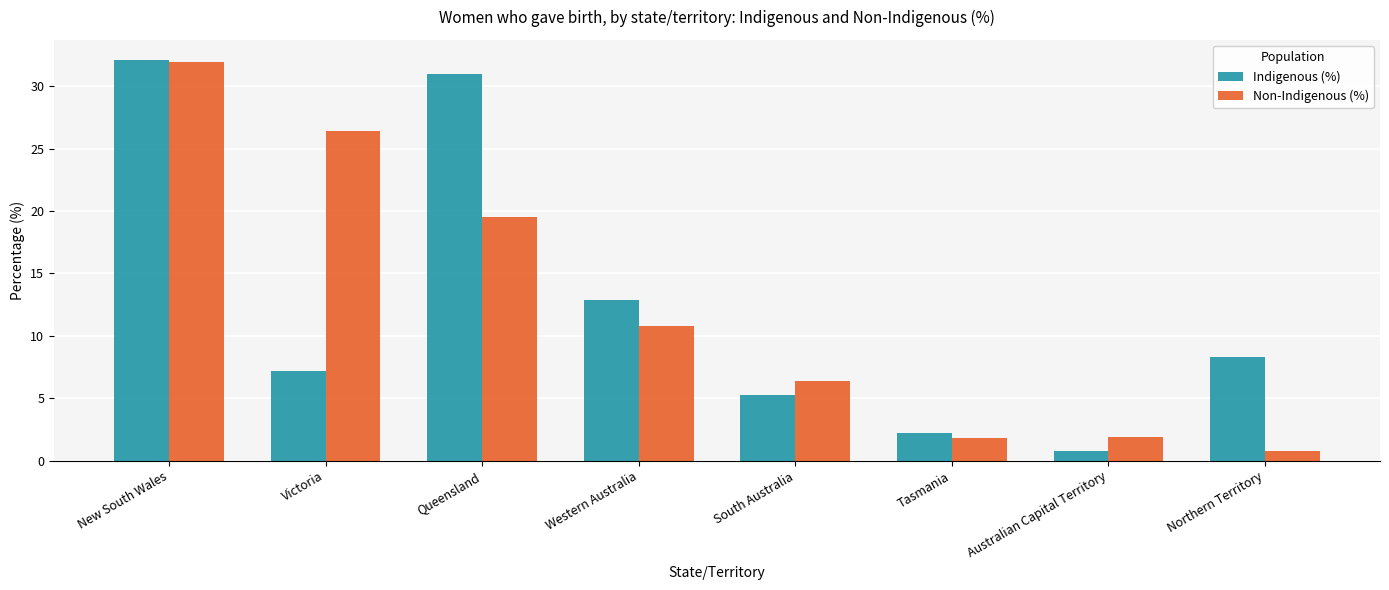

What is the difference between the maximum and minimum values in the Non-Indigenous (%) series?

31.1